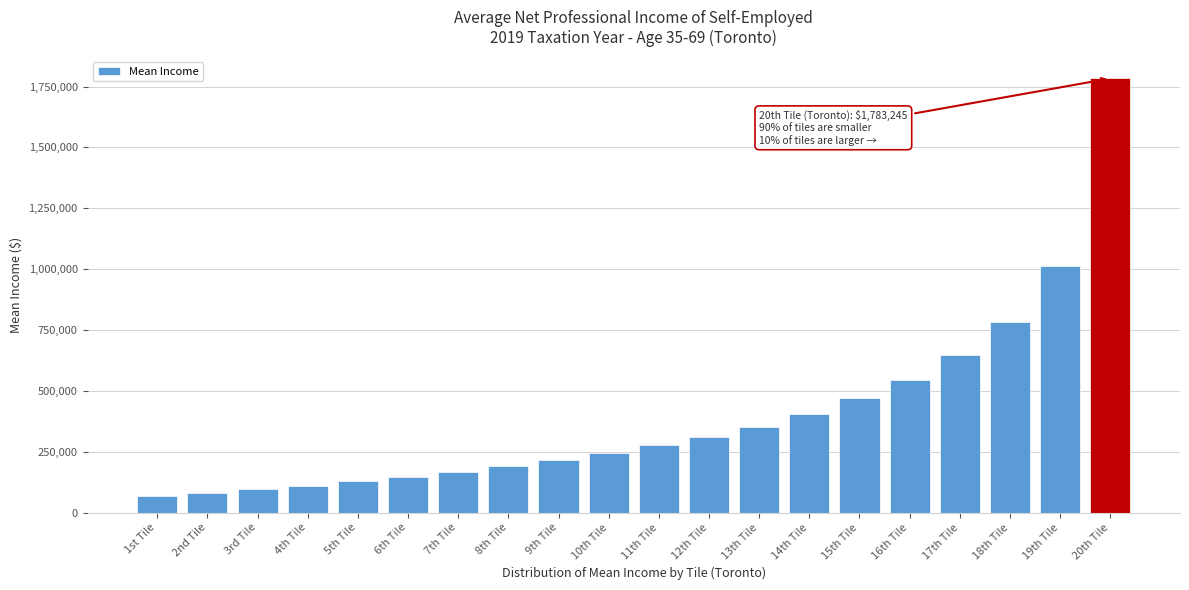

Reading left to right, what are all the values shown in this chart?

66625	80035	94955	110915	129105	147955	168690	193300	217210	243810	276835	312300	351445	404915	471630	546480	648915	784255	1010915	1783245